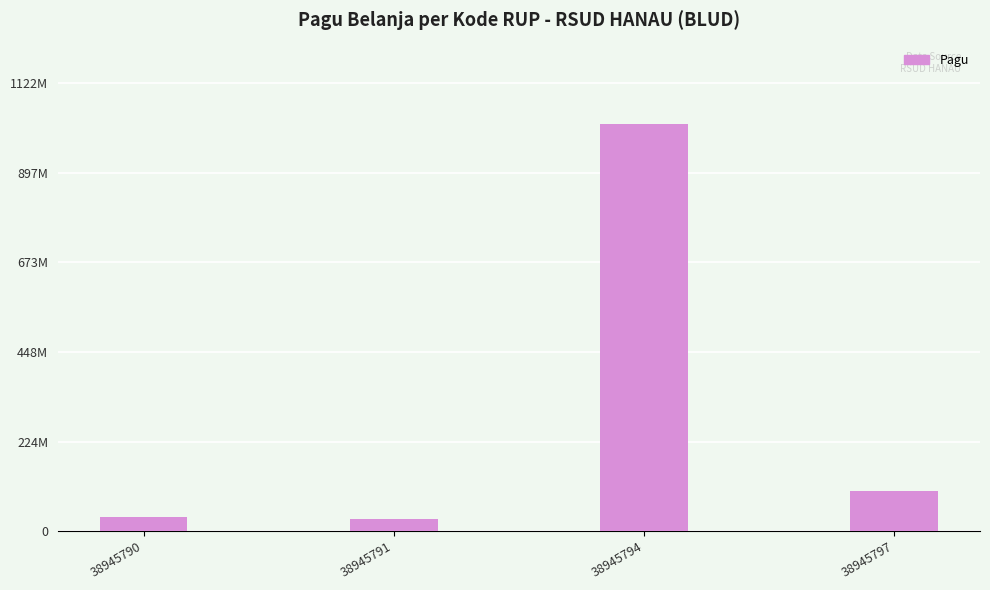

Does the chart contain any negative values?

No